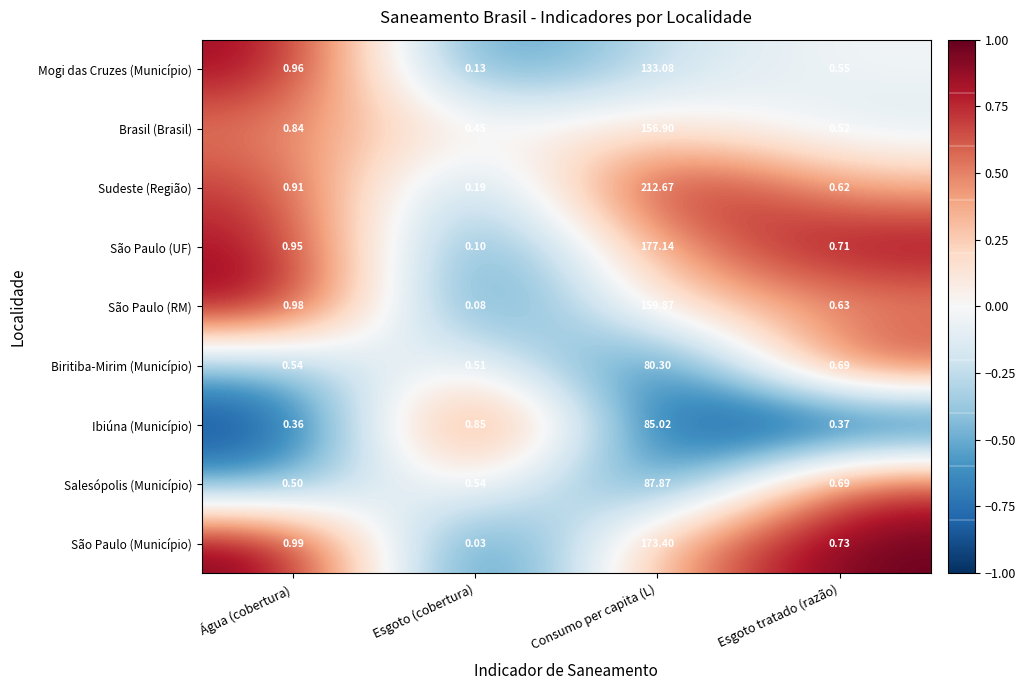

How many data points does each series have?

4